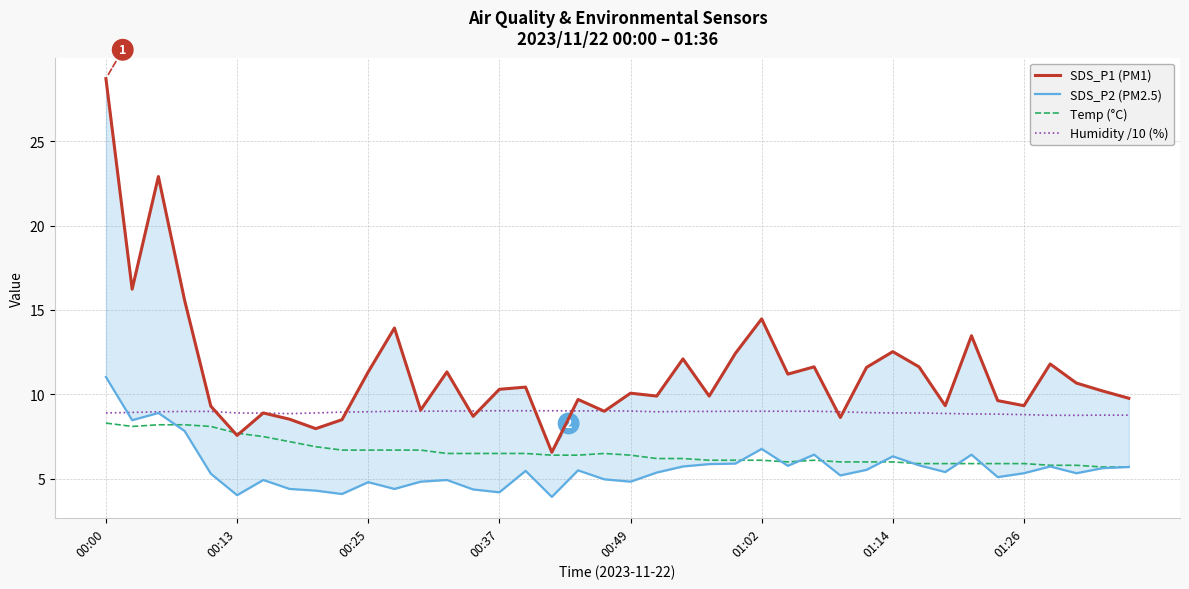

Is this an area chart (filled region under the line)?

No